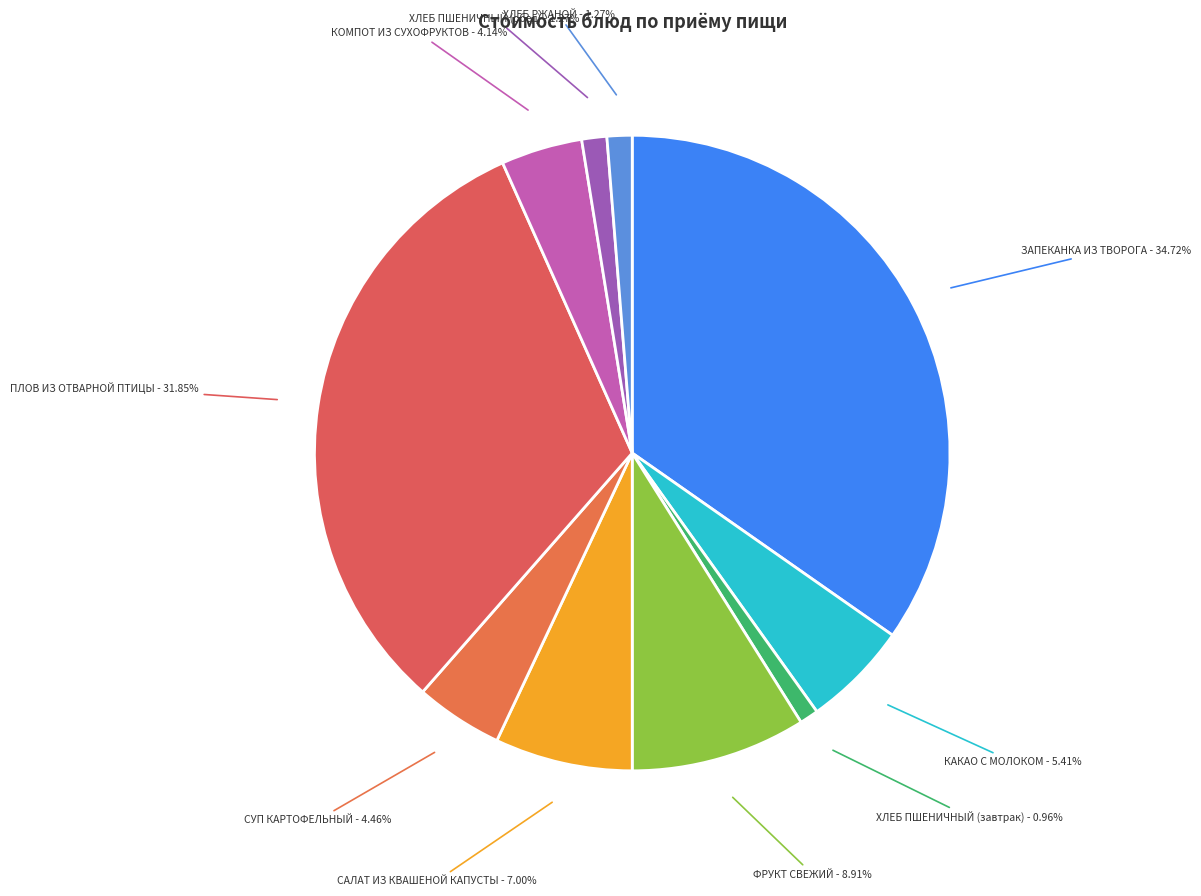

Which slice is the largest?

ЗАПЕКАНКА ИЗ ТВОРОГА